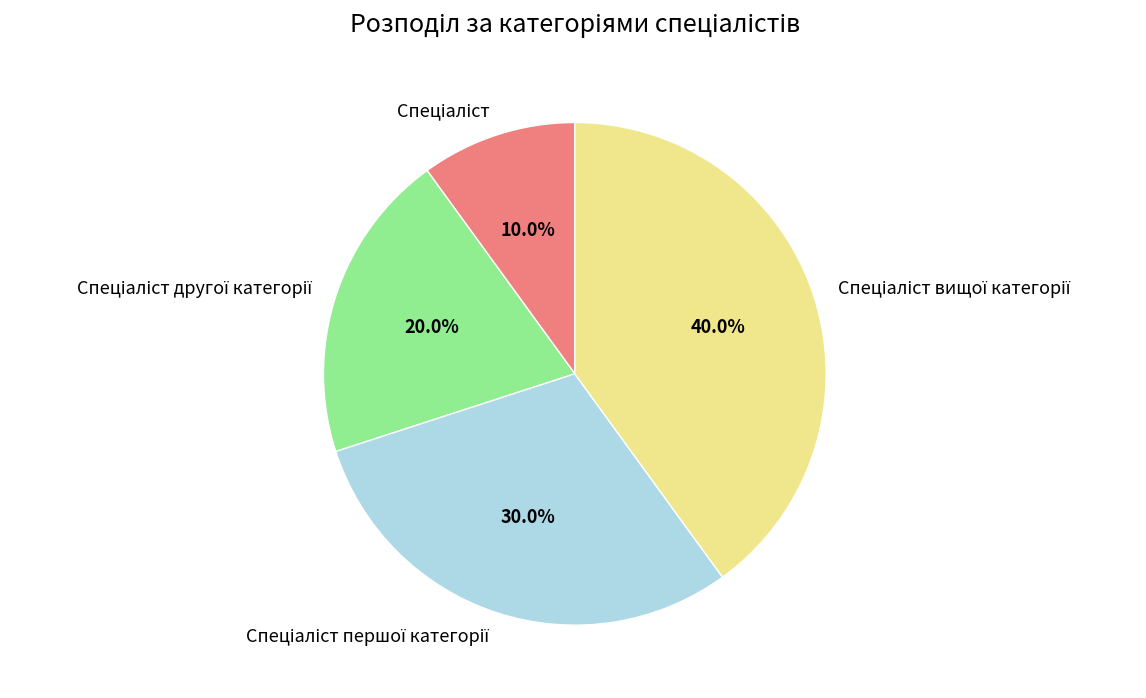

Is there a majority slice in this chart?

No